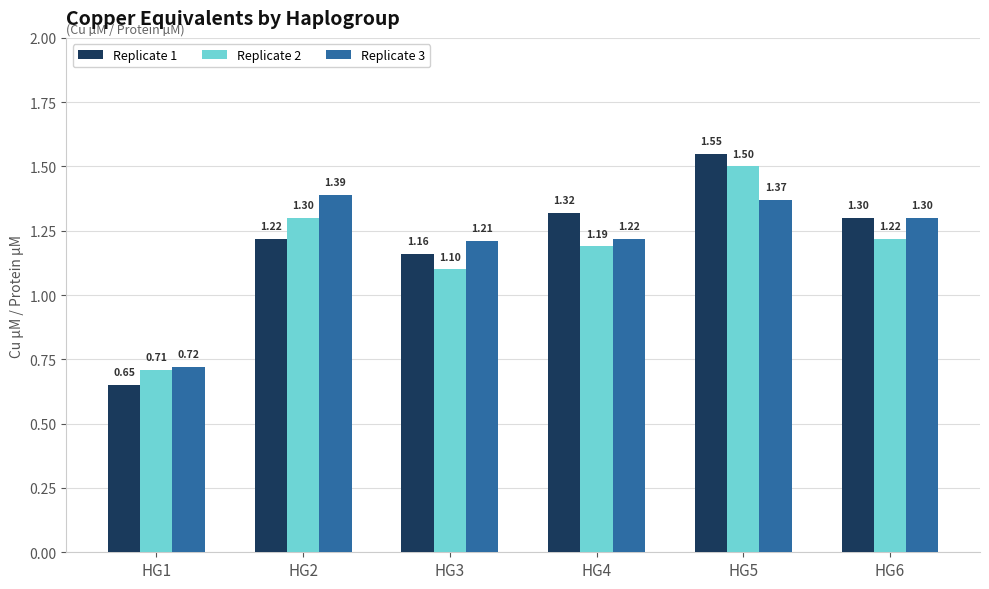

At which label does Replicate 3 reach its peak?

HG2